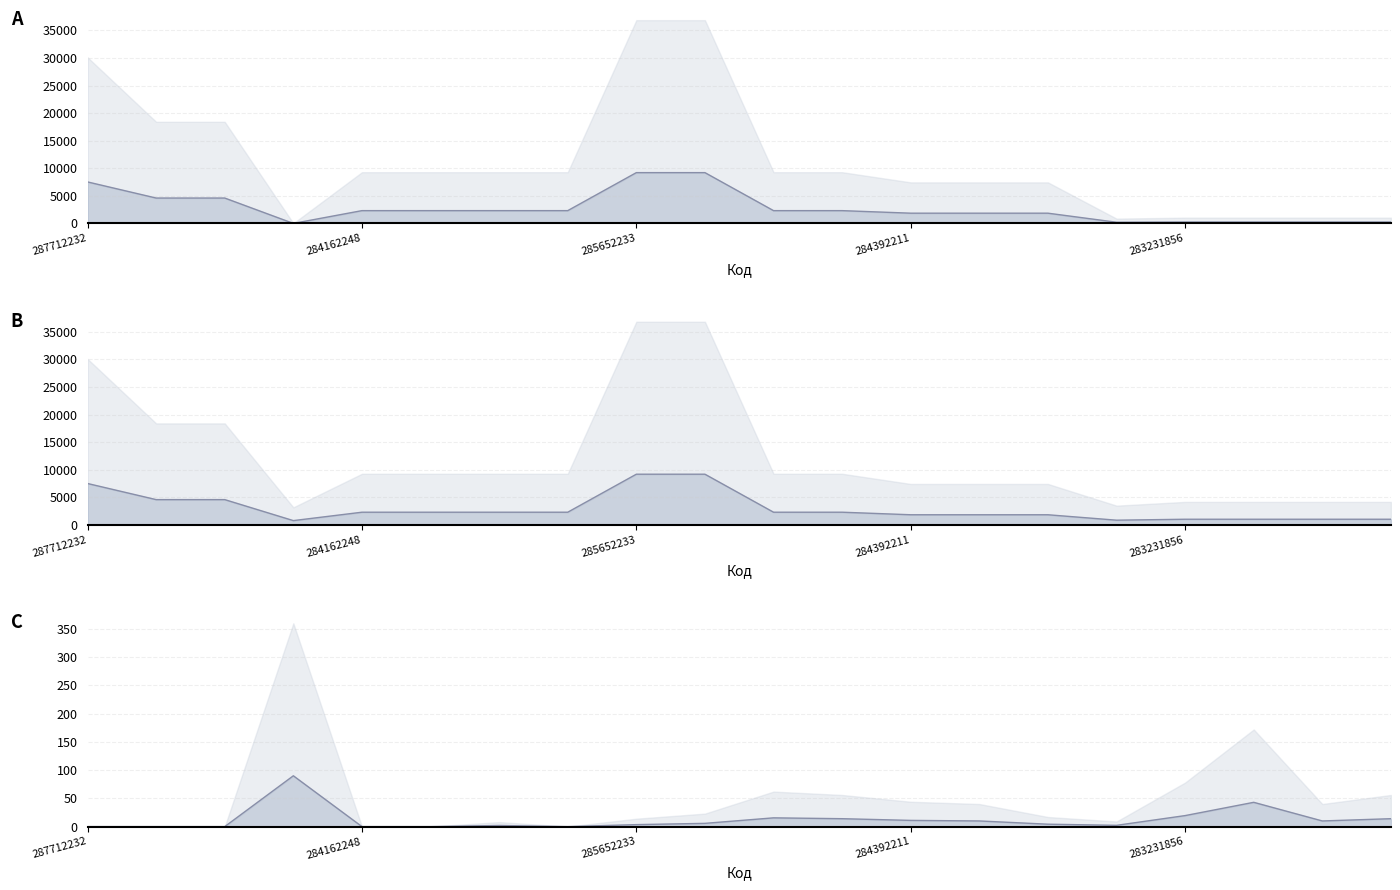

True or false: Ціна and Доп. ціна intersect in this chart.

False